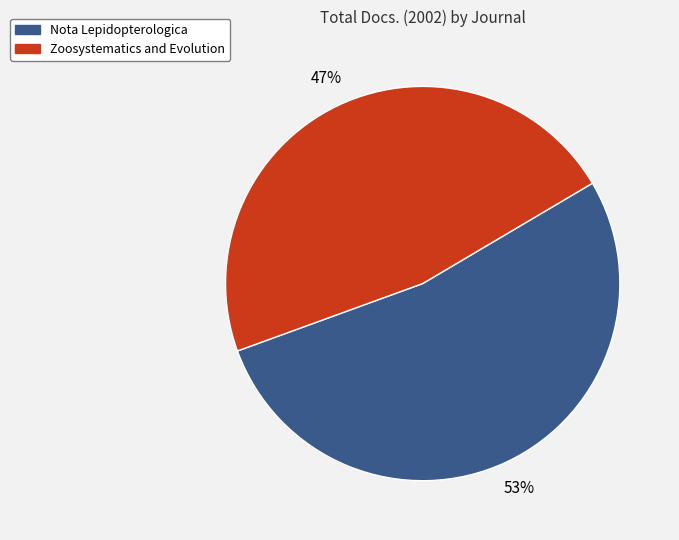

To the nearest percent, what is the combined percentage of Nota Lepidopterologica and Zoosystematics and Evolution?

100%